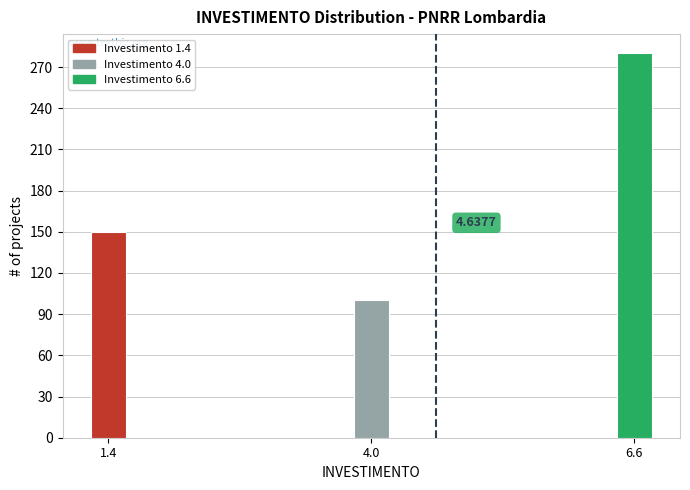

Rank the categories by value from lowest to highest.

4.0, 1.4, 6.6